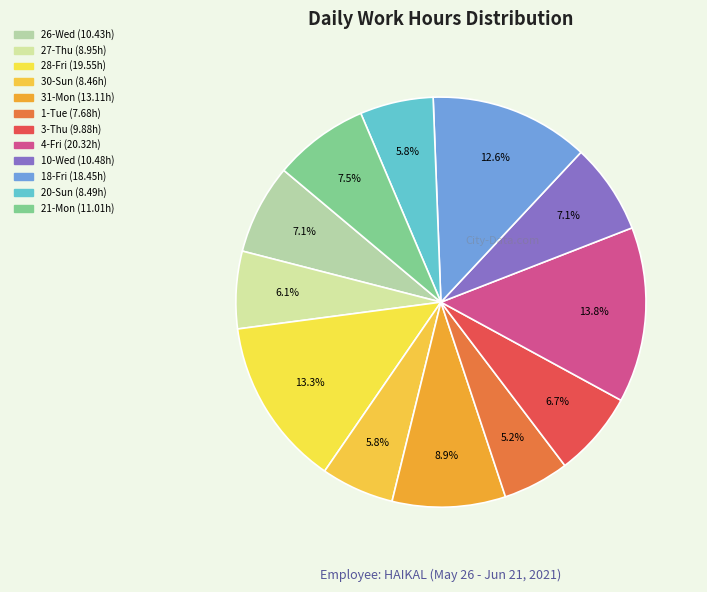

Combined, what portion of the pie is 28-Fri and 31-Mon?

22.2%